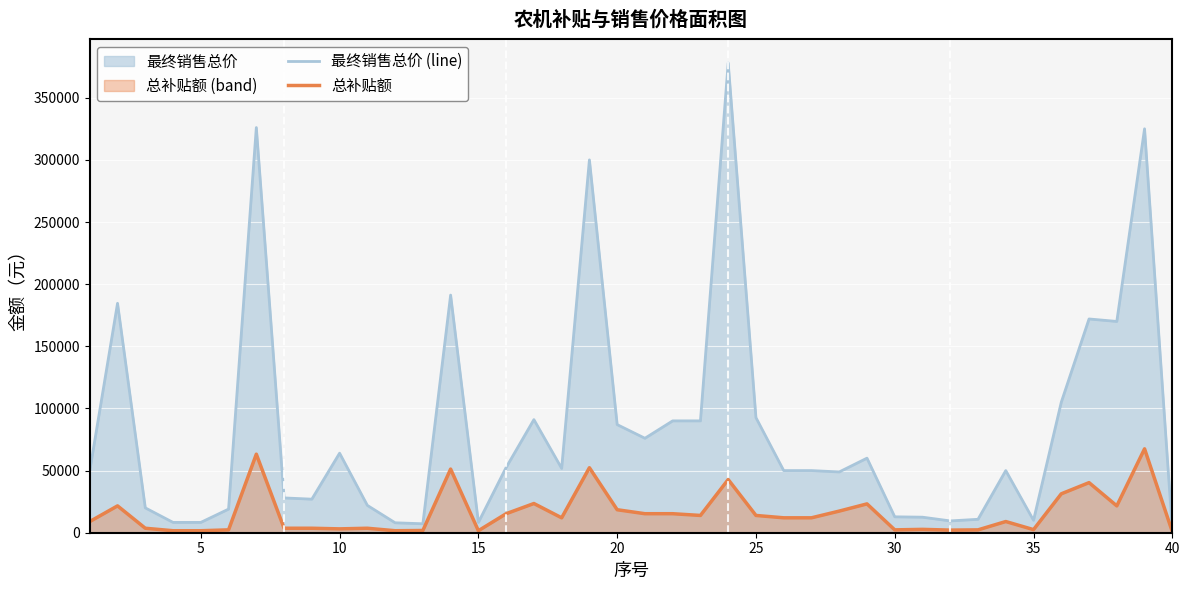

List the series in order of their peak value, highest first.

最终销售总价 (line), 总补贴额